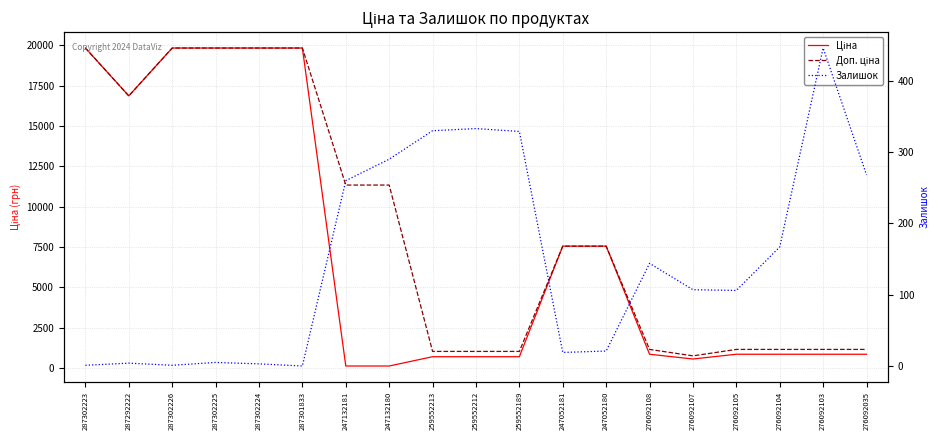

Which series has the largest total across all categories?

Доп. ціна